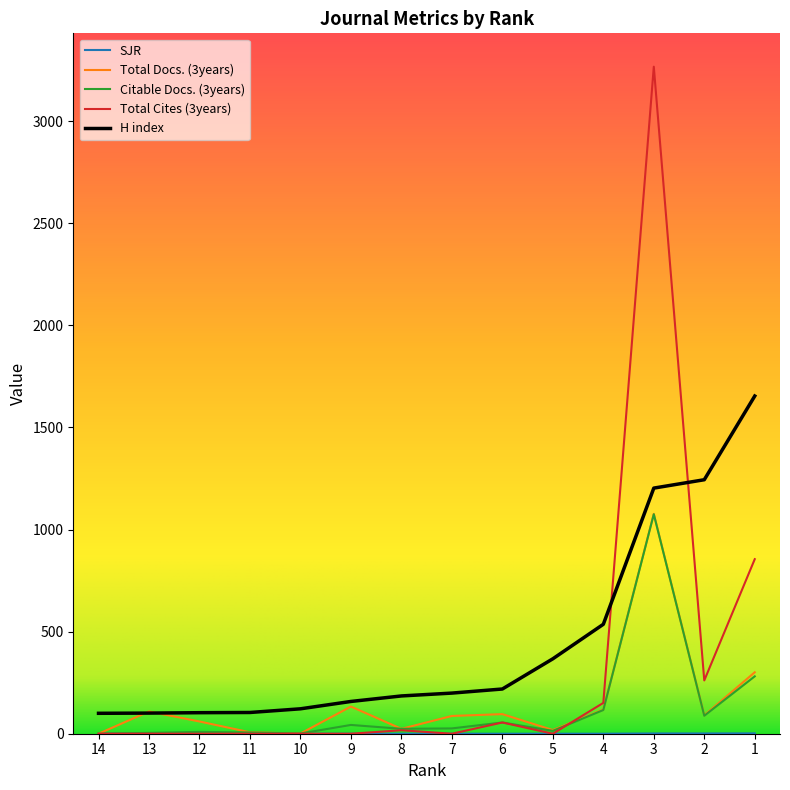

At which category is the sum across all series the highest?

3